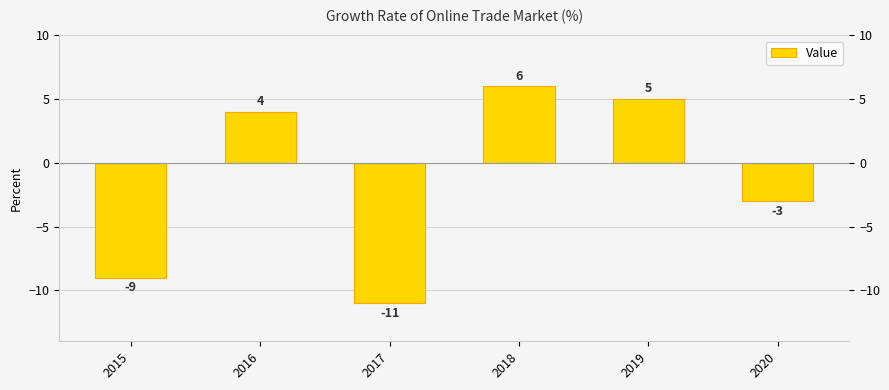

What is the value of the 1st bar from the left?

-9